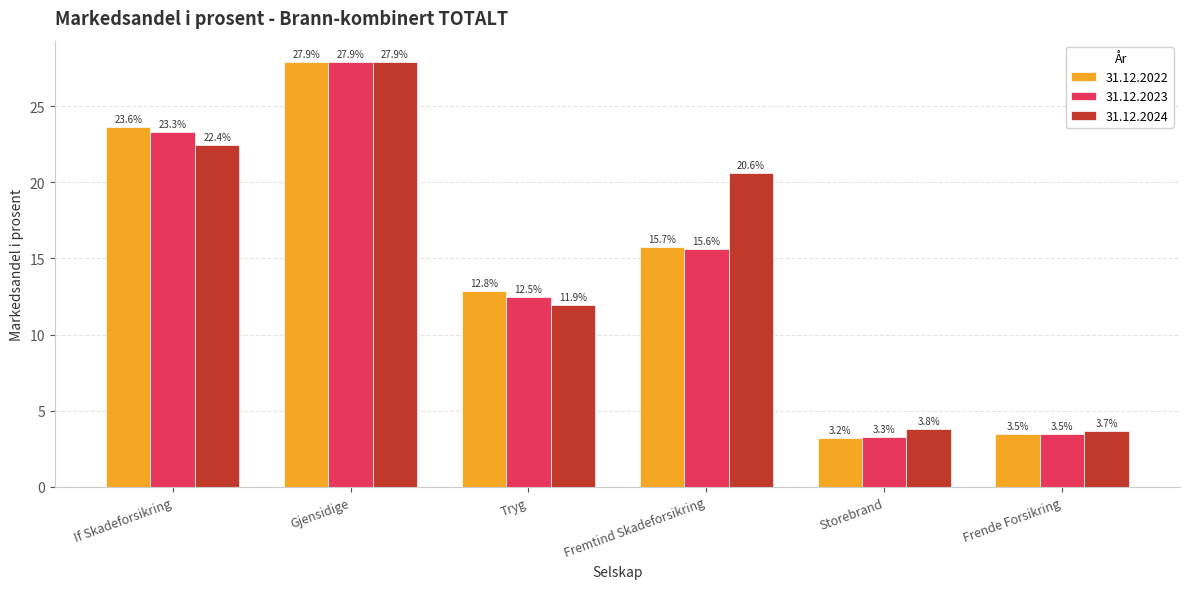

What is the total value across all series at Tryg?

37.2